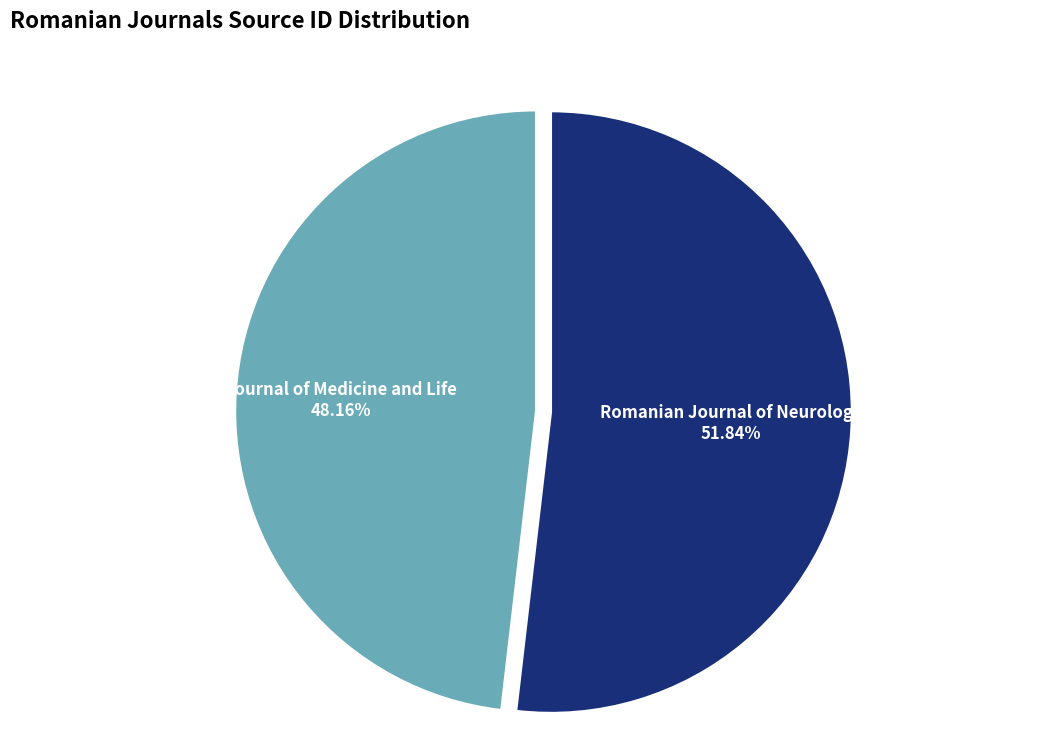

How many segments does this pie chart have?

2